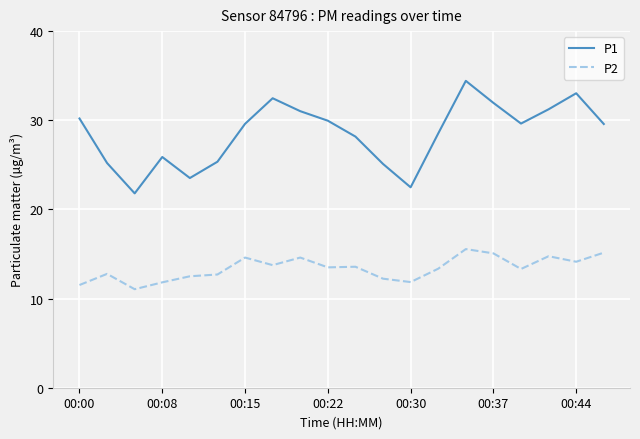

Which series has the largest total across all categories?

P1